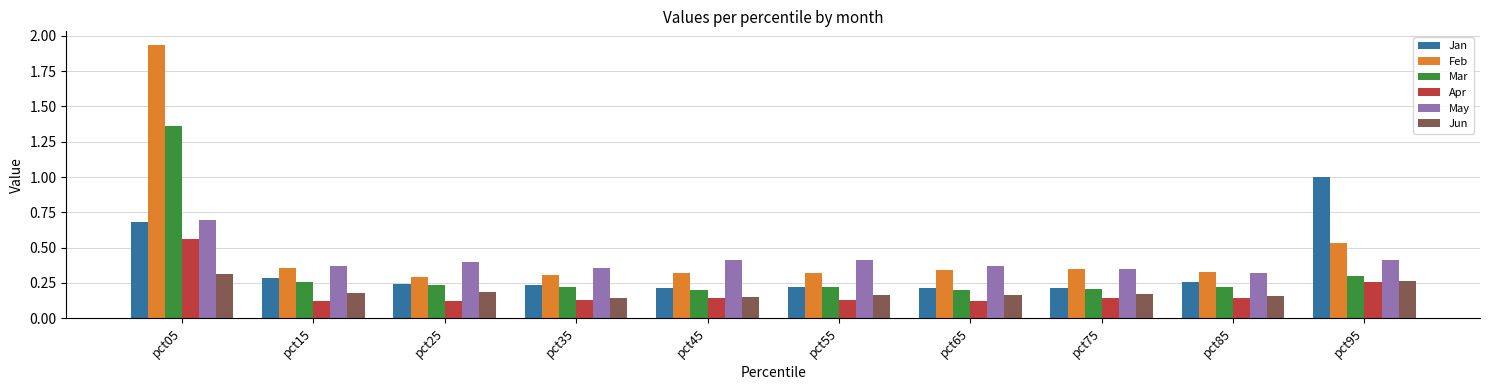

How many data points does each series have?

10